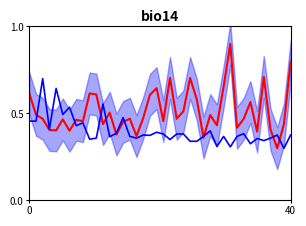

Is it true that Ref. / Doc. equals 0.3 at 7?

False